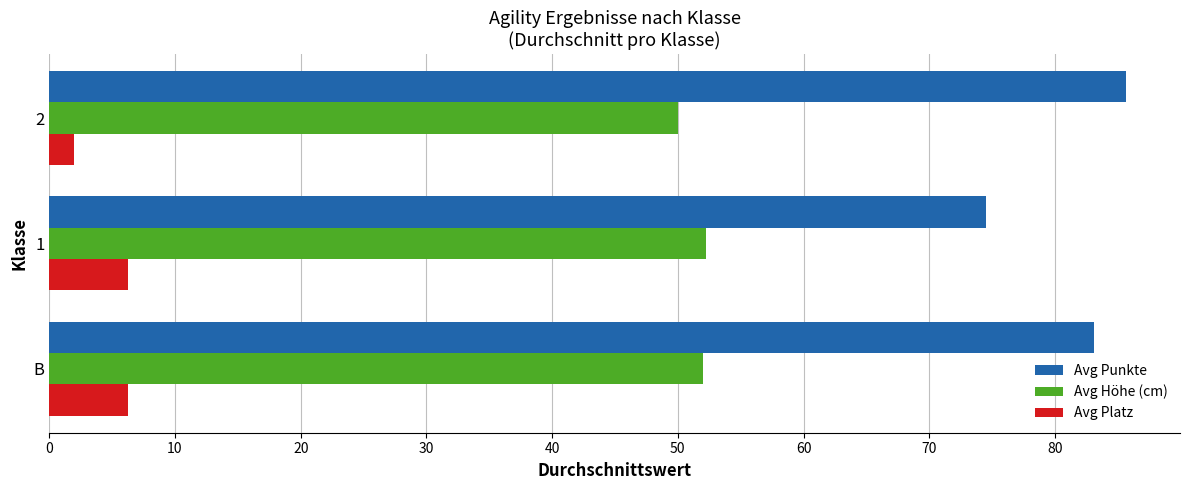

Is it true that Avg Platz equals 2.0 at 2?

True